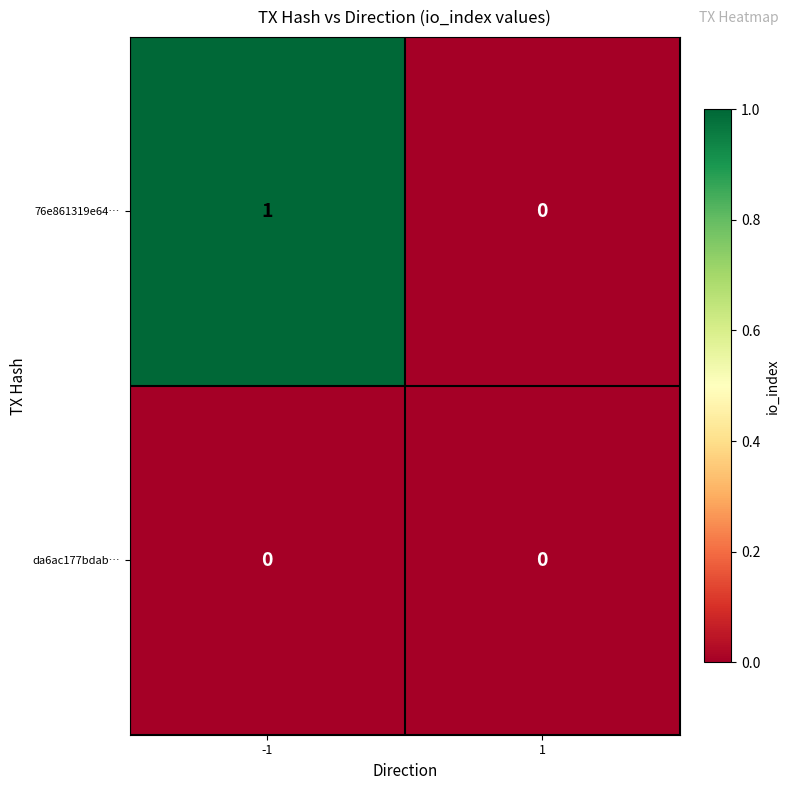

Is the value of da6ac177bdab… at -1 greater than the value of 76e861319e64… at -1?

No